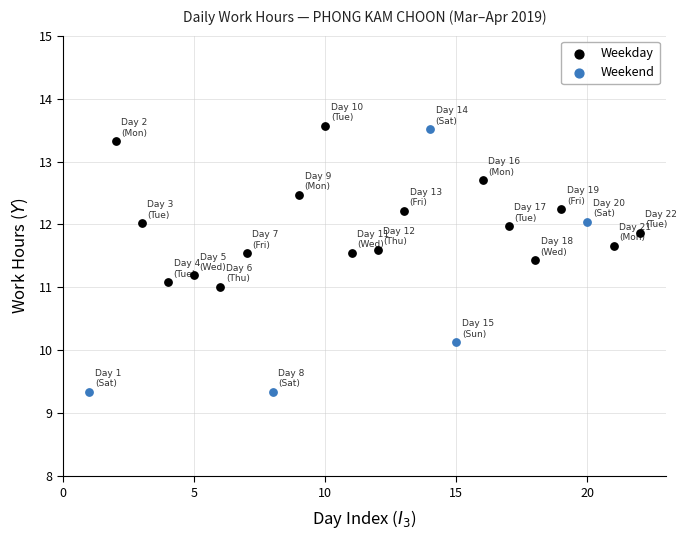

Which series has the largest Y range (max minus min)?

Weekend